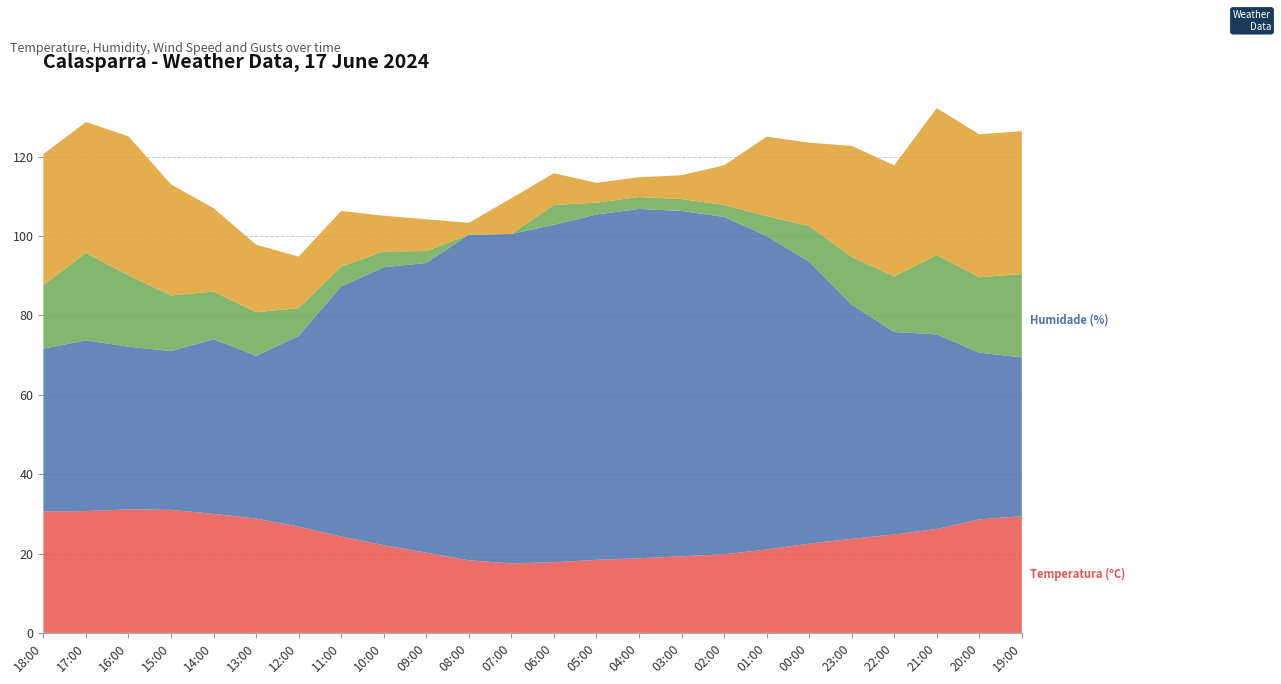

Reading right to left, transcribe all the data shown in this chart.

Temperatura (ºC): 19:00=29.4	20:00=28.6	21:00=26.2	22:00=24.8	23:00=23.7	00:00=22.5	01:00=21.0	02:00=19.8	03:00=19.3	04:00=18.8	05:00=18.4	06:00=17.8	07:00=17.5	08:00=18.3	09:00=20.2	10:00=22.1	11:00=24.3	12:00=26.8	13:00=28.8	14:00=30.0	15:00=31.0	16:00=31.1	17:00=30.7	18:00=30.6
Humidade (%): 19:00=40.0	20:00=42.0	21:00=49.0	22:00=51.0	23:00=59.0	00:00=71.0	01:00=79.0	02:00=85.0	03:00=87.0	04:00=88.0	05:00=87.0	06:00=85.0	07:00=83.0	08:00=82.0	09:00=73.0	10:00=70.0	11:00=63.0	12:00=48.0	13:00=41.0	14:00=44.0	15:00=40.0	16:00=41.0	17:00=43.0	18:00=41.0
Velocidade do vento (km/h): 19:00=21.0	20:00=19.0	21:00=20.0	22:00=14.0	23:00=12.0	00:00=9.0	01:00=5.0	02:00=3.0	03:00=3.0	04:00=3.0	05:00=3.0	06:00=5.0	07:00=0.0	08:00=0.0	09:00=3.0	10:00=4.0	11:00=5.0	12:00=7.0	13:00=11.0	14:00=12.0	15:00=14.0	16:00=18.0	17:00=22.0	18:00=16.0
Refacho (km/h): 19:00=36.0	20:00=36.0	21:00=37.0	22:00=28.0	23:00=28.0	00:00=21.0	01:00=20.0	02:00=10.0	03:00=6.0	04:00=5.0	05:00=5.0	06:00=8.0	07:00=9.0	08:00=3.0	09:00=8.0	10:00=9.0	11:00=14.0	12:00=13.0	13:00=17.0	14:00=21.0	15:00=28.0	16:00=35.0	17:00=33.0	18:00=33.0